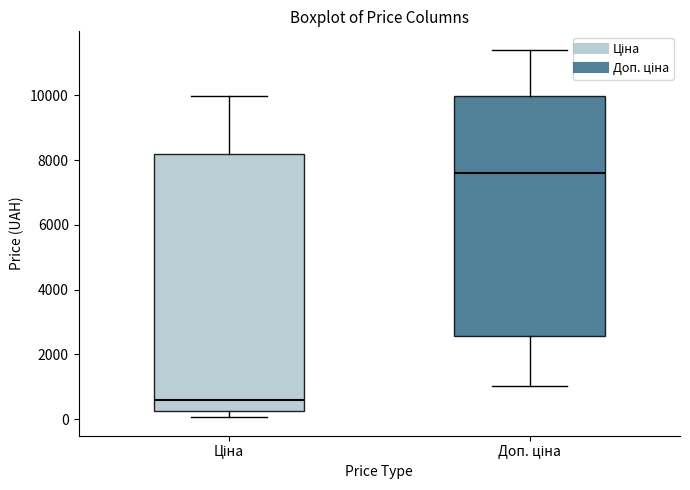

Where does the median line of the box for Ціна sit on the y-axis? The values are not printed on the chart, so give them approximately, as read against the axis.

600